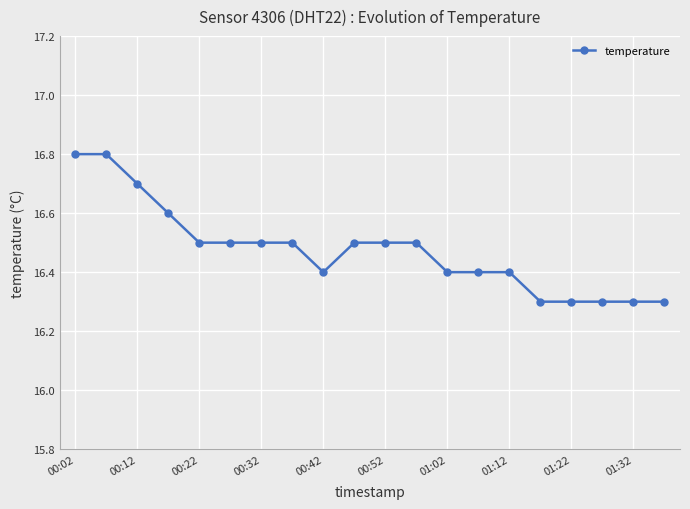

What is the smallest value displayed?

16.3